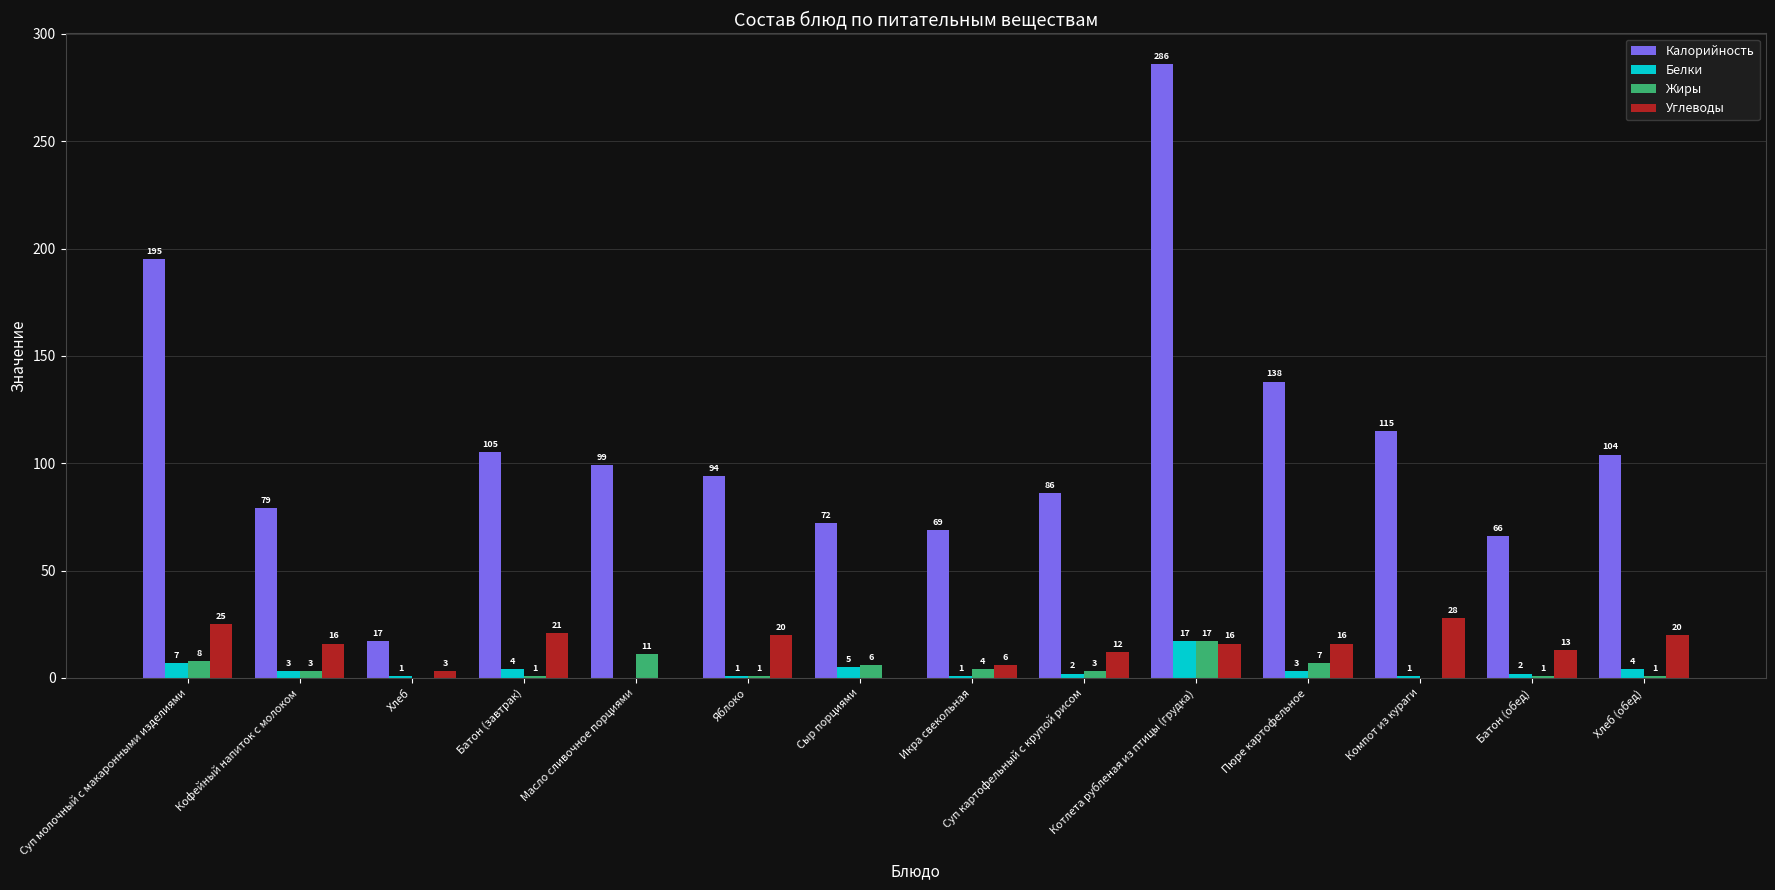

What is the sum of all Жиры values?

63